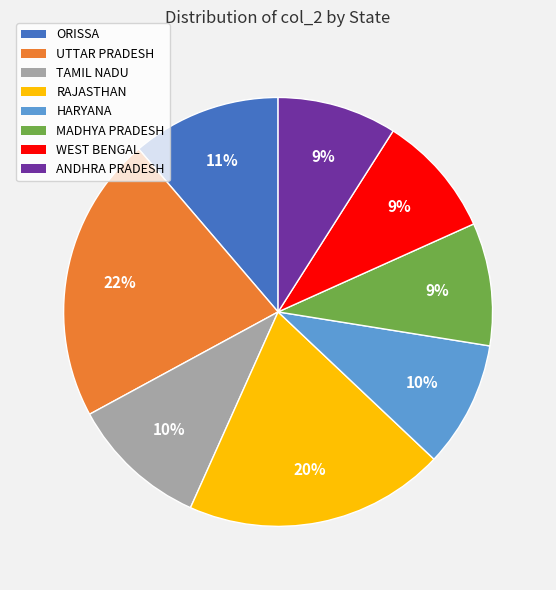

Is there any slice that represents more than half of the pie?

No